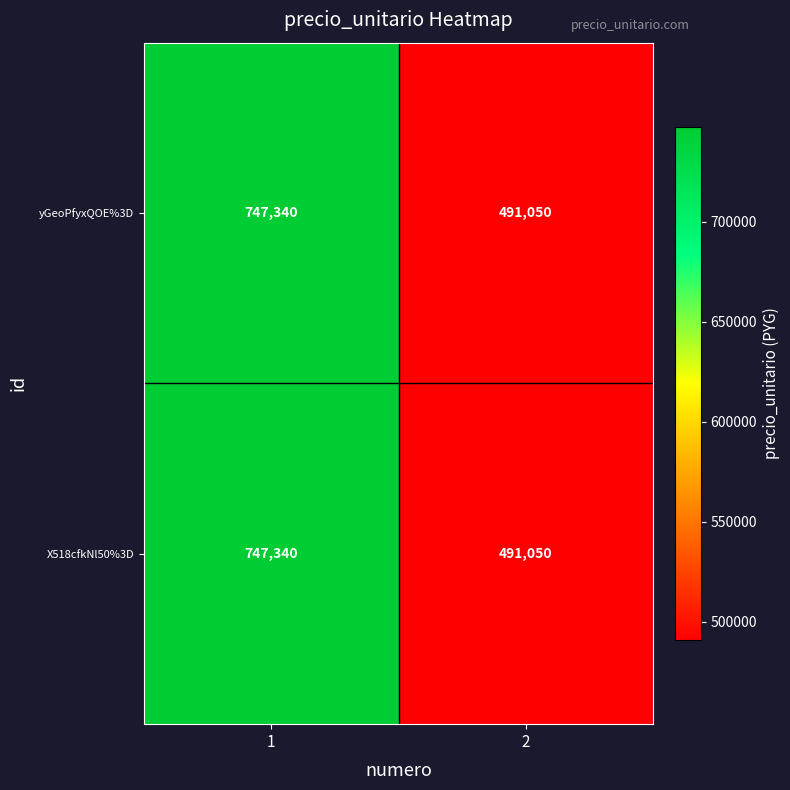

How many series are shown in this chart?

2